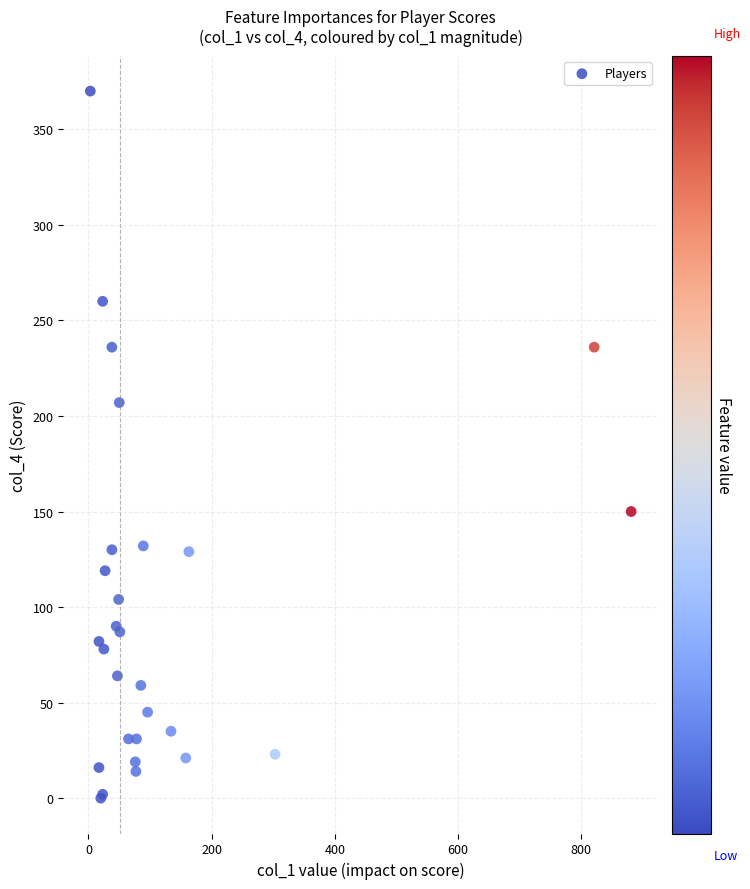

What Y value in the scatter plot is closest to 185?

207